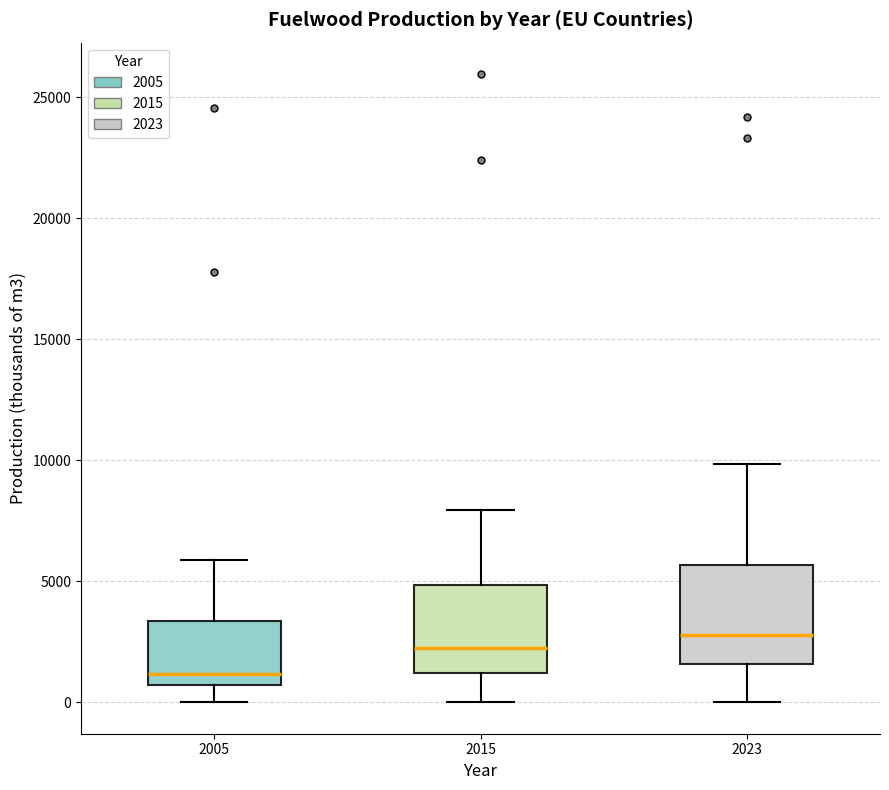

Reading left to right, read every box against the y-axis: the position of its median line, the range the box covers, and the ends of its whiskers. The values are not printed on the chart, so give them approximately, as read against the axis.

2005: median 1000, box 500 to 3500, whiskers 0 to 6000
2015: median 2500, box 1000 to 5000, whiskers 0 to 8000
2023: median 3000, box 1500 to 5500, whiskers 0 to 10000